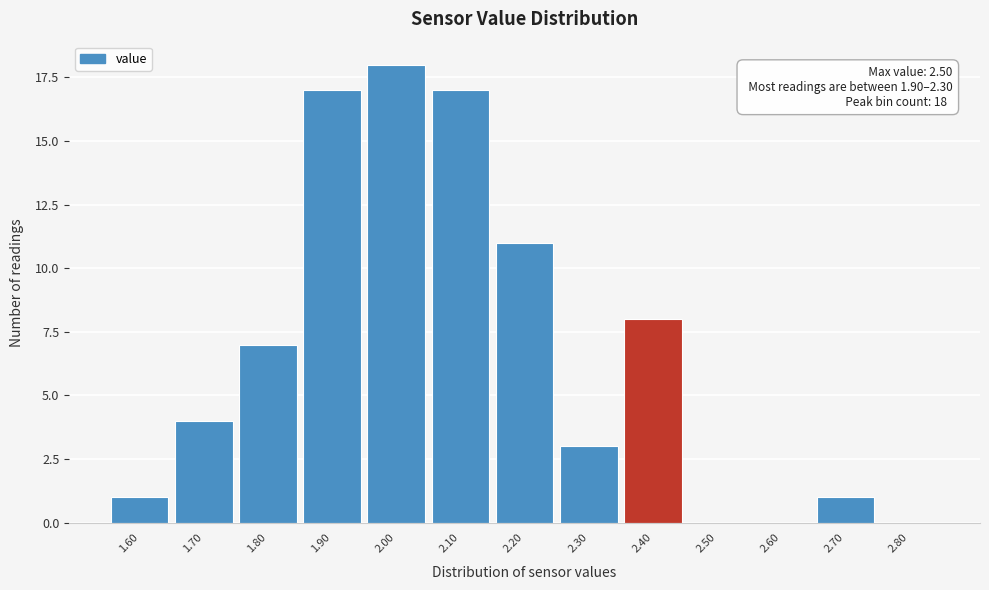

Reading left to right, transcribe all the data shown in this chart.

1.60=1	1.70=4	1.80=7	1.90=17	2.00=18	2.10=17	2.20=11	2.30=3	2.40=8	2.50=0	2.60=0	2.70=1	2.80=0